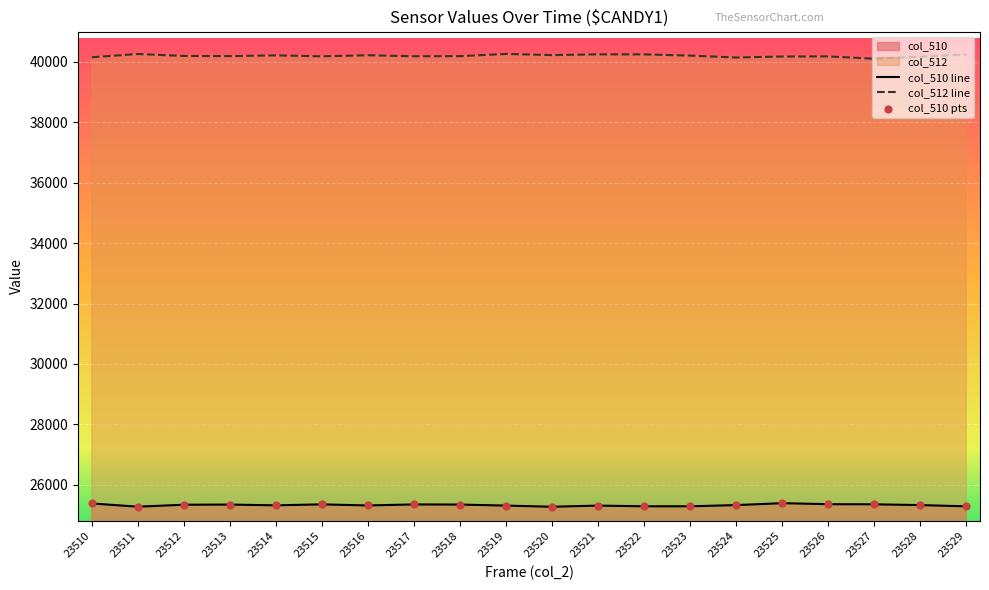

The value of col_512 line at 23527 is 53737. True or false?

False